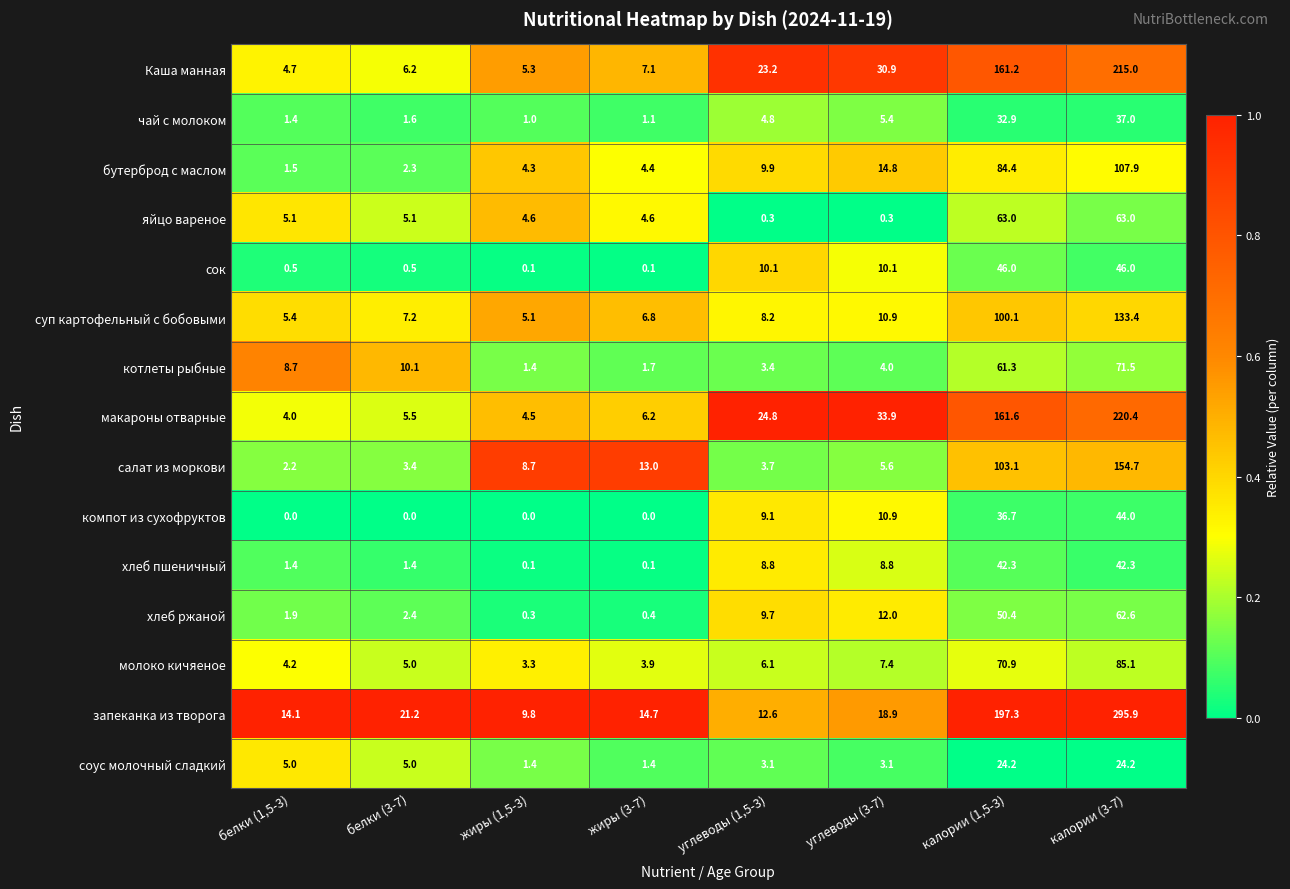

Which series has the largest range (max minus min)?

запеканка из творога